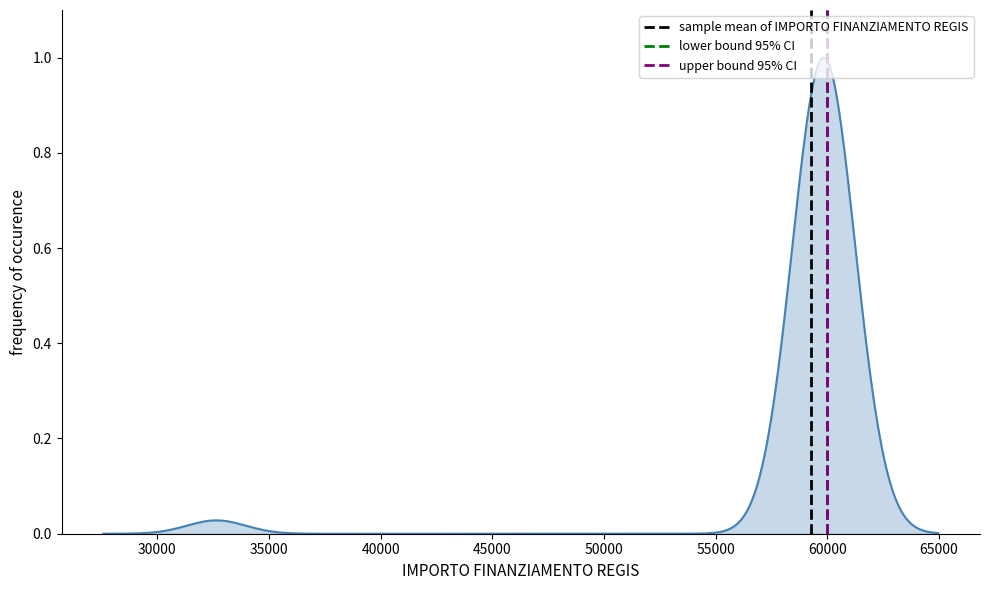

How many series are shown in this chart?

1